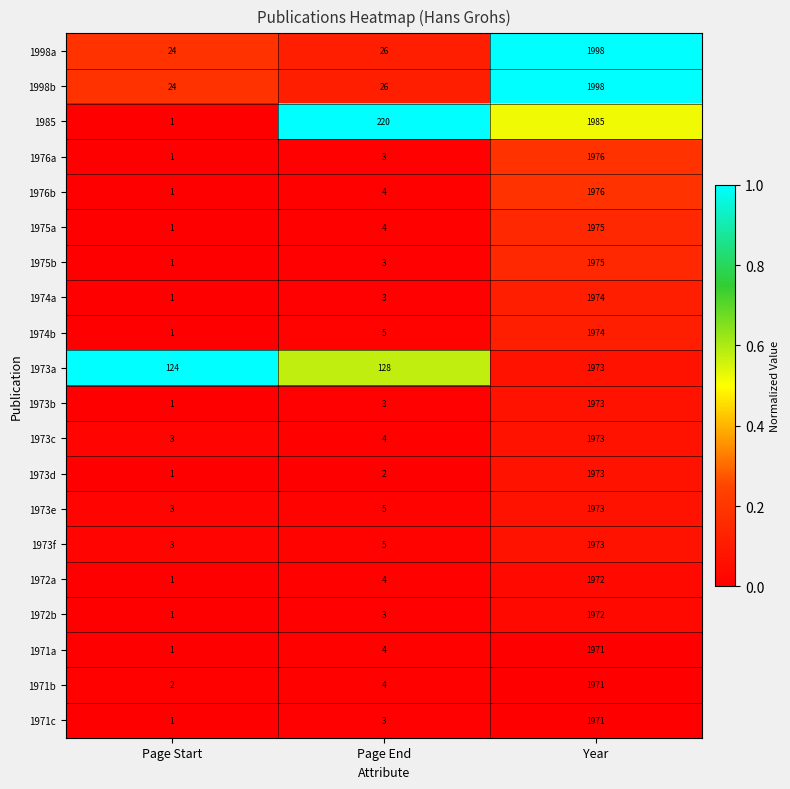

List the labels in order of 1973d value, smallest first.

Page Start, Page End, Year